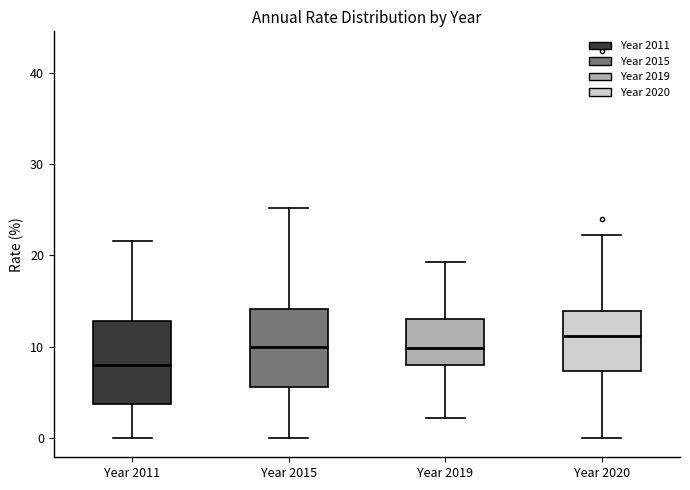

Reading left to right, read every box against the y-axis: the position of its median line, the range the box covers, and the ends of its whiskers. The values are not printed on the chart, so give them approximately, as read against the axis.

Year 2011: median 8, box 4 to 13, whiskers 0 to 22
Year 2015: median 10, box 6 to 14, whiskers 0 to 25
Year 2019: median 10, box 8 to 13, whiskers 2 to 19
Year 2020: median 11, box 7 to 14, whiskers 0 to 22